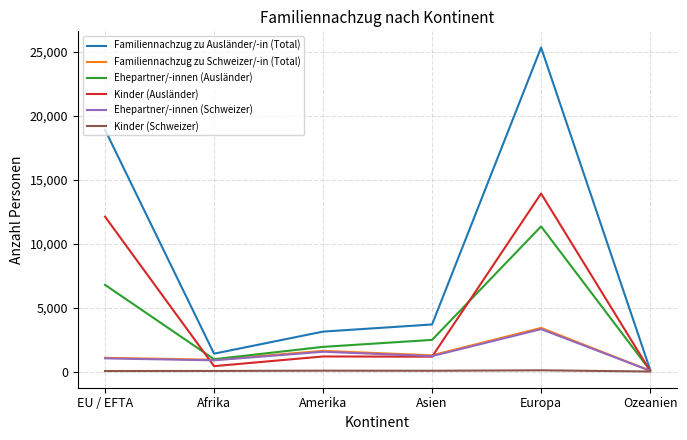

Which series has the widest spread of values?

Familiennachzug zu Ausländer/-in (Total)